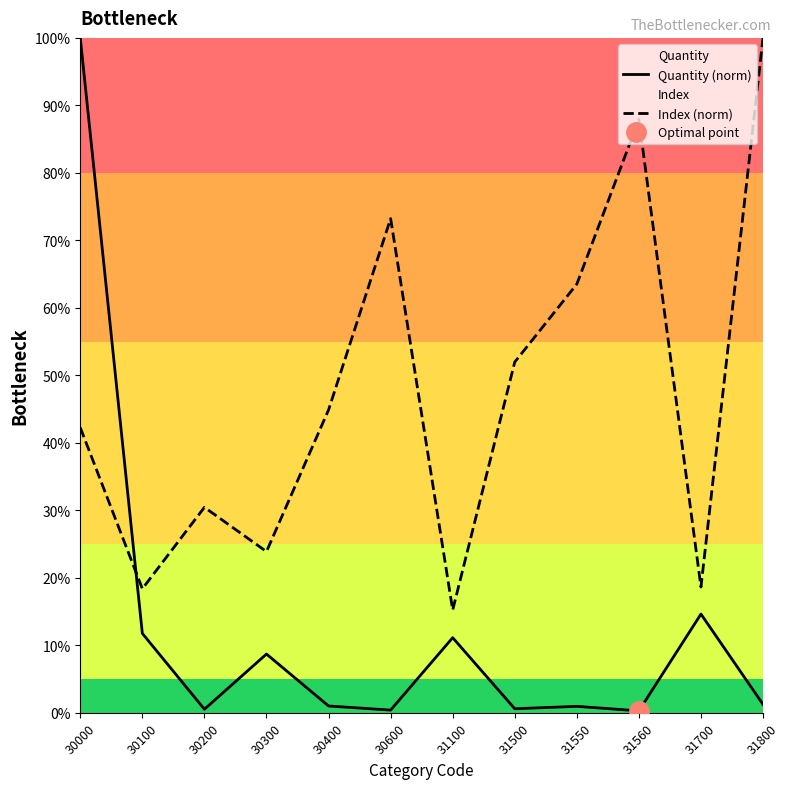

What is the total value across all series at 30000?

142.3